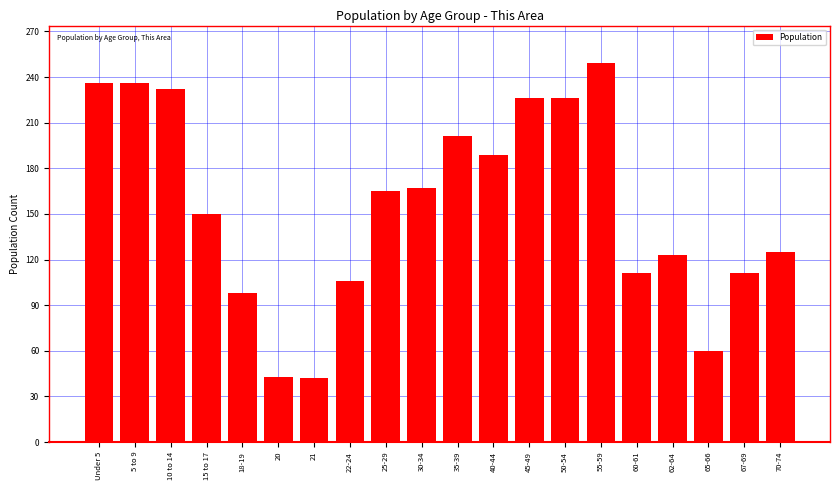

What is the sum of all values?

3096